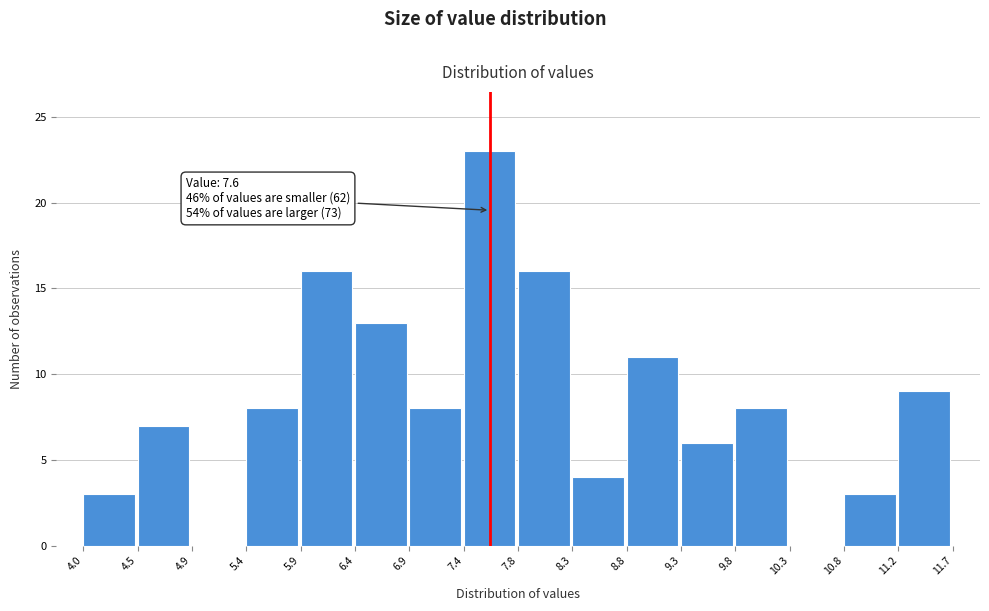

Which range on the x-axis has the tallest bar?

7.4 to 7.8